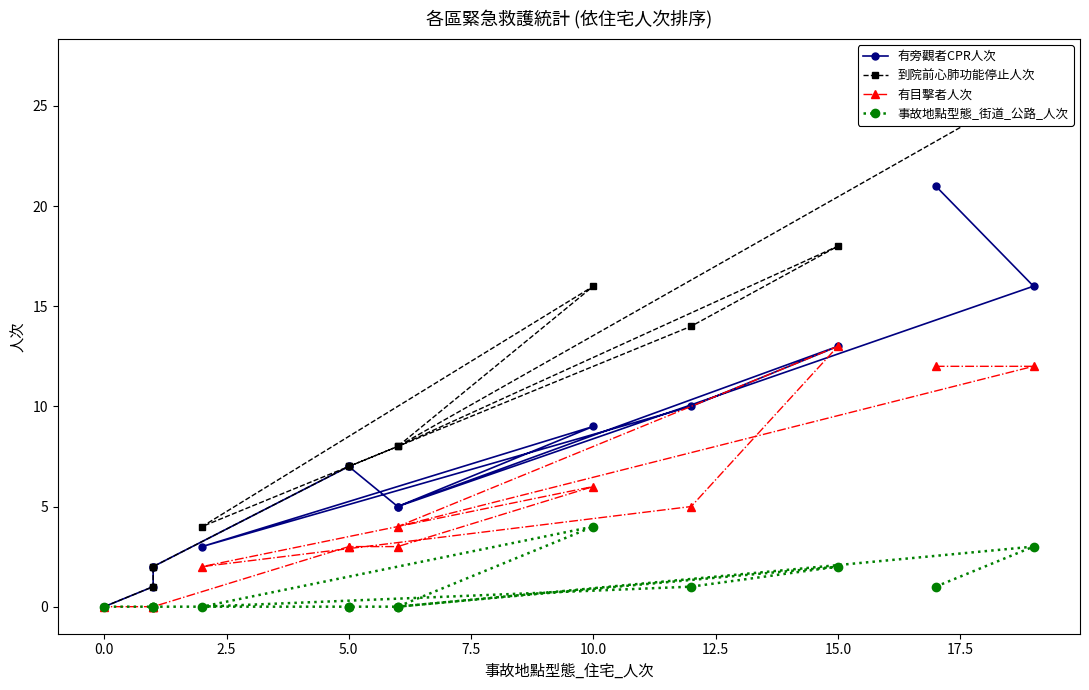

What is the total value across all series at 2.5?

17